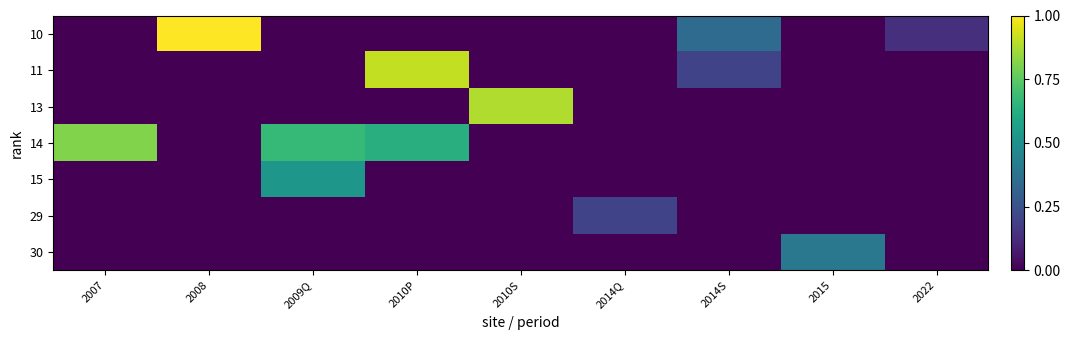

Count the number of categories in the chart.

9